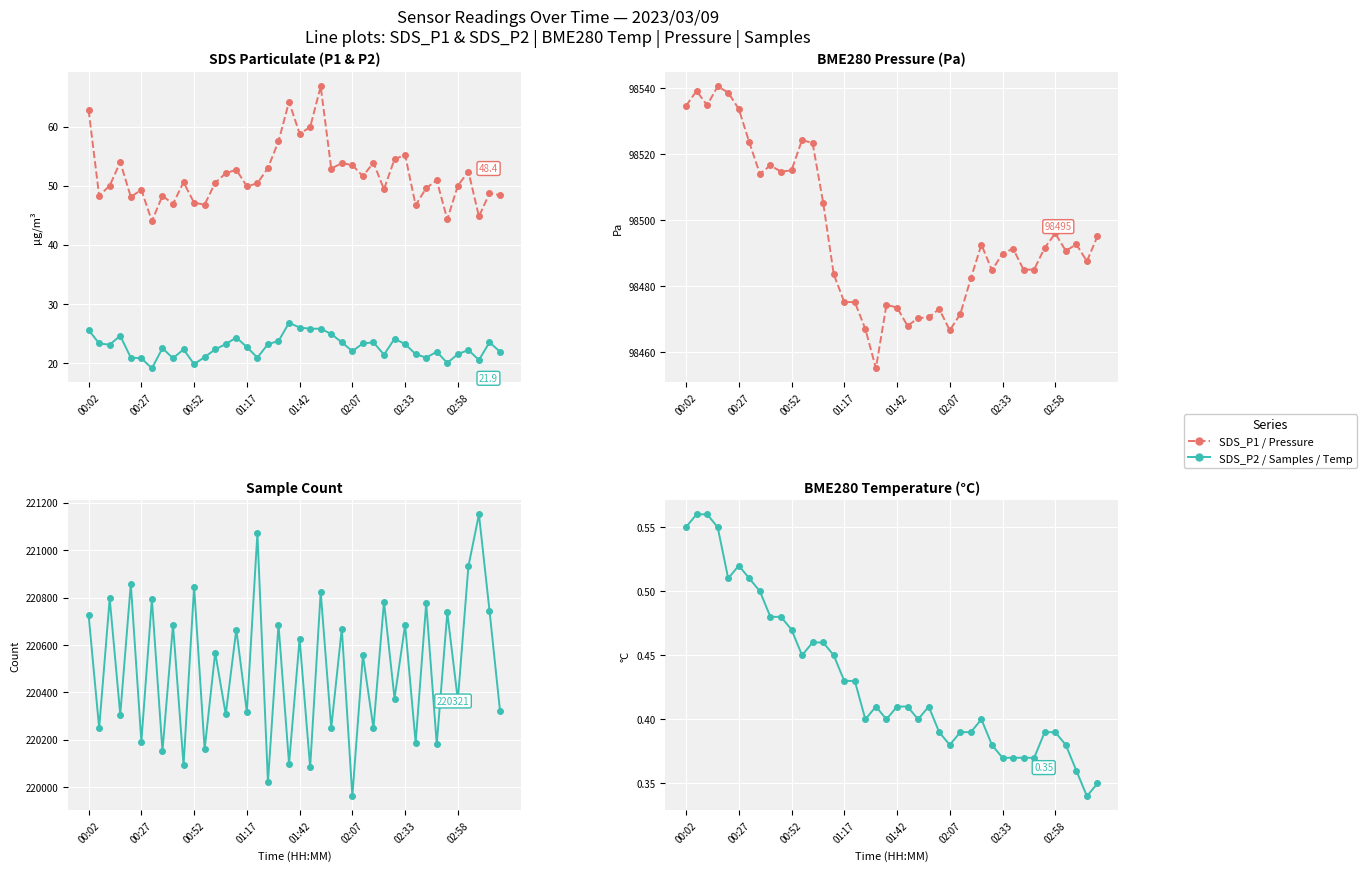

How many lines are shown in the chart?

5